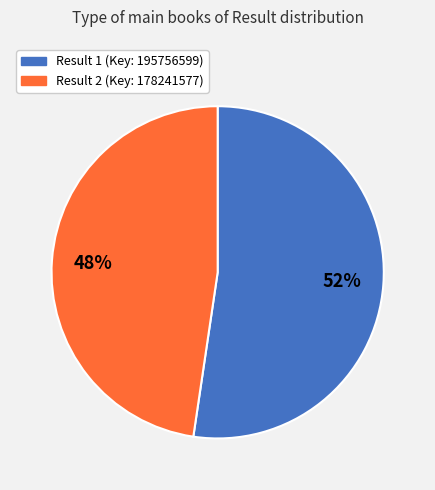

Is there a majority slice in this chart?

Yes